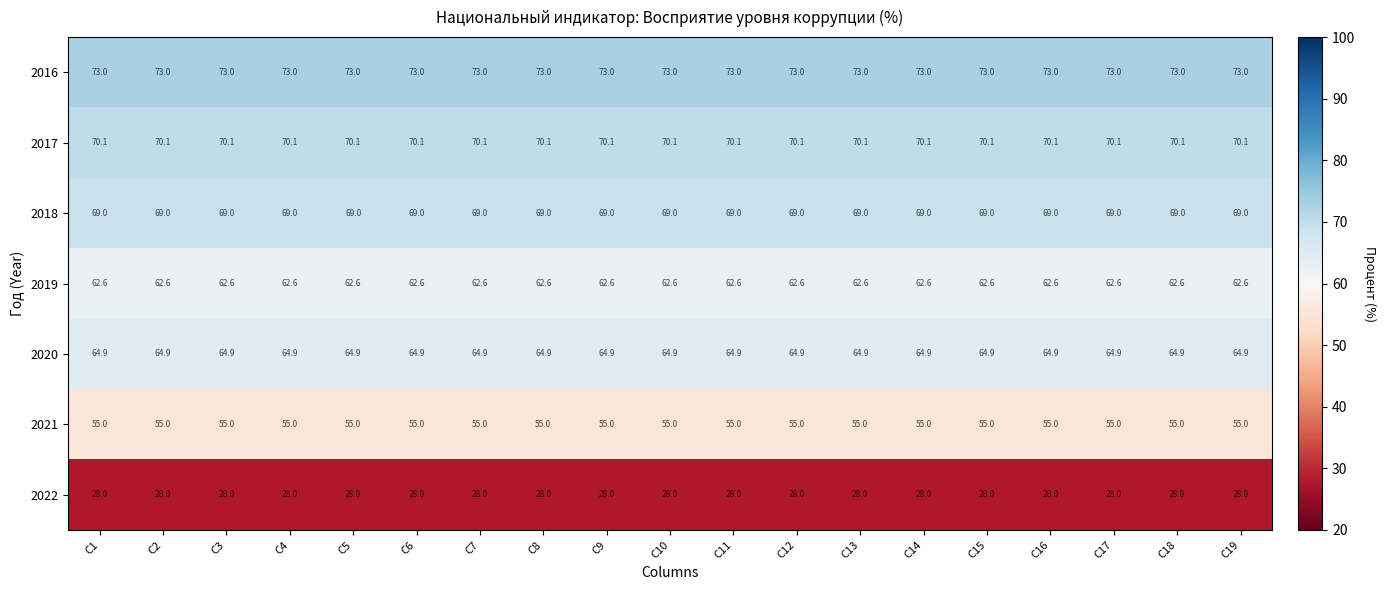

What is the spread (max minus min) of values at C1?

45.0